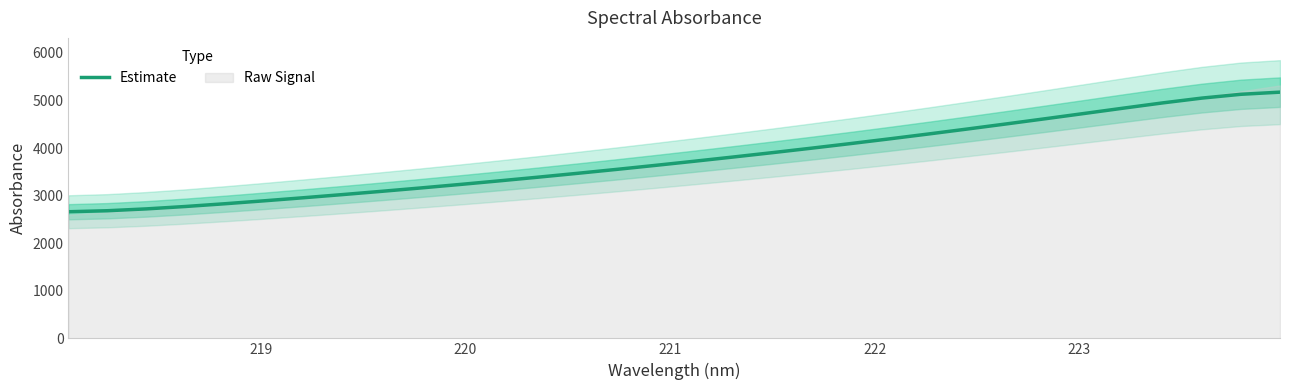

How many data points are above 3721?

16